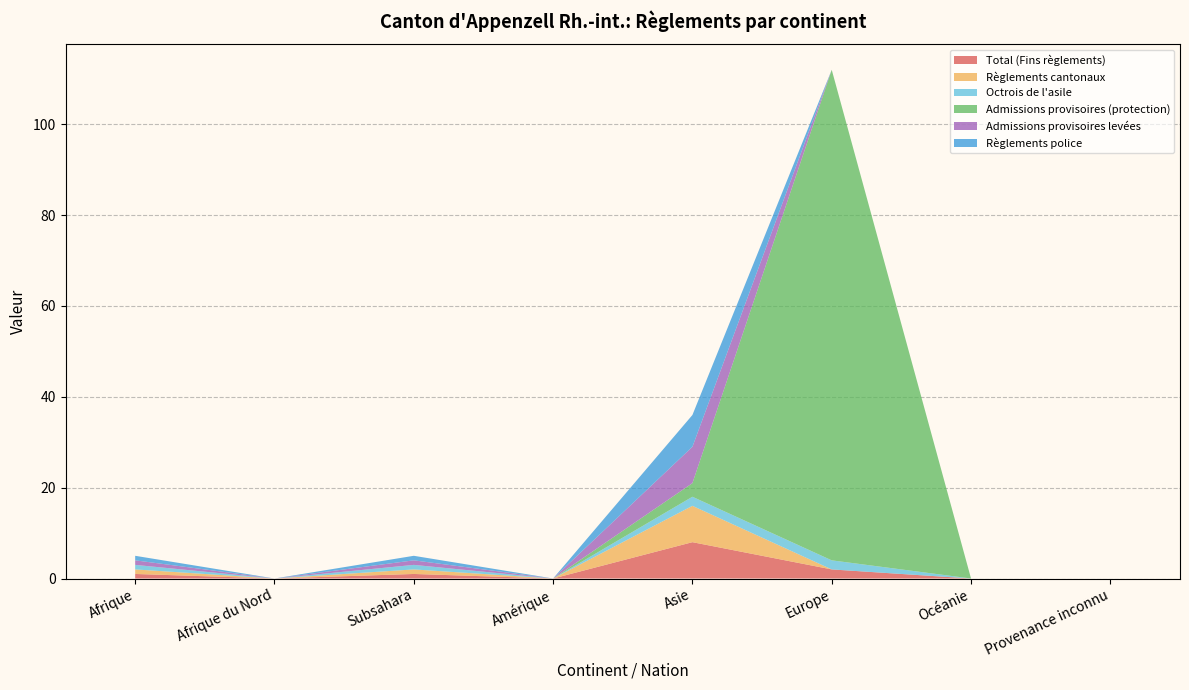

Reading left to right, what are all the values shown in this chart?

Total (Fins règlements): 1	0	1	0	8	2	0	0
Règlements cantonaux: 1	0	1	0	8	0	0	0
Octrois de l'asile: 1	0	1	0	2	2	0	0
Admissions provisoires (protection): 0	0	0	0	3	108	0	0
Admissions provisoires levées: 1	0	1	0	8	0	0	0
Règlements police: 1	0	1	0	7	0	0	0